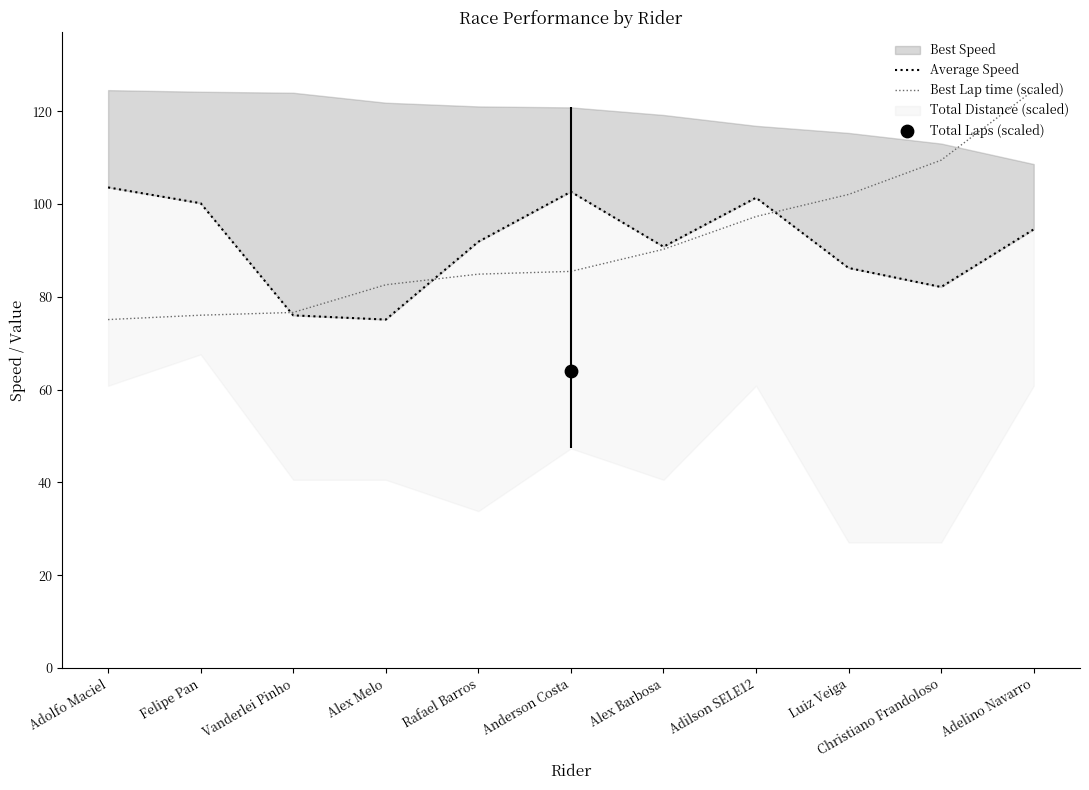

At how many categories does at least one series exceed 96?

7